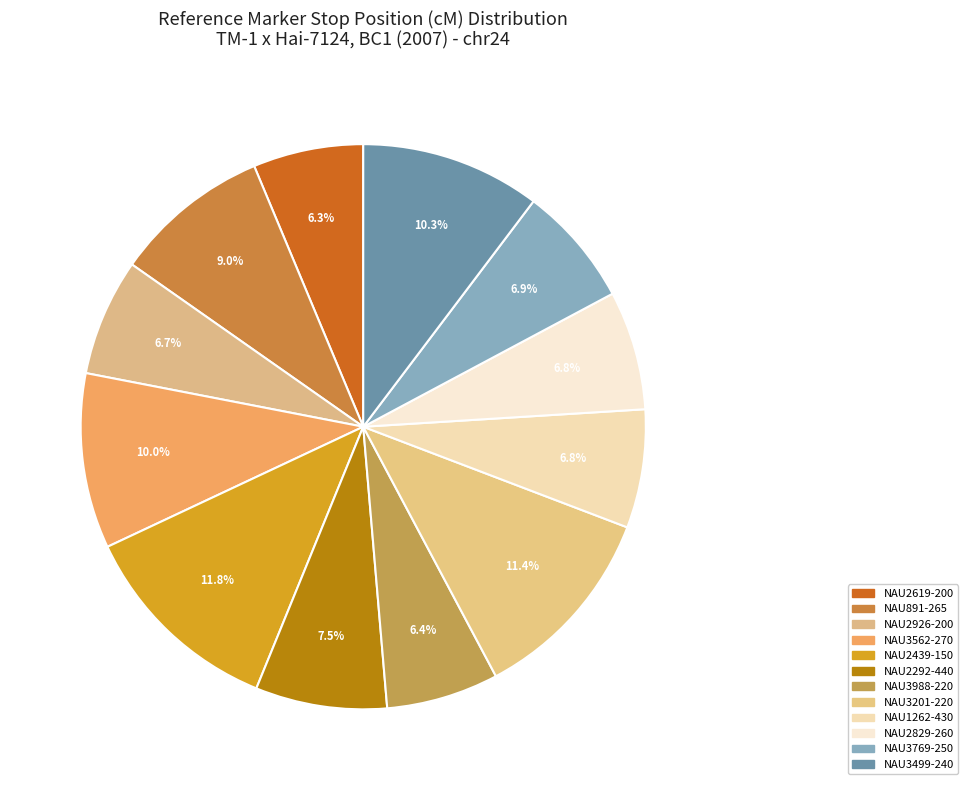

True or false: NAU2619-200 accounts for 1% of the total.

False